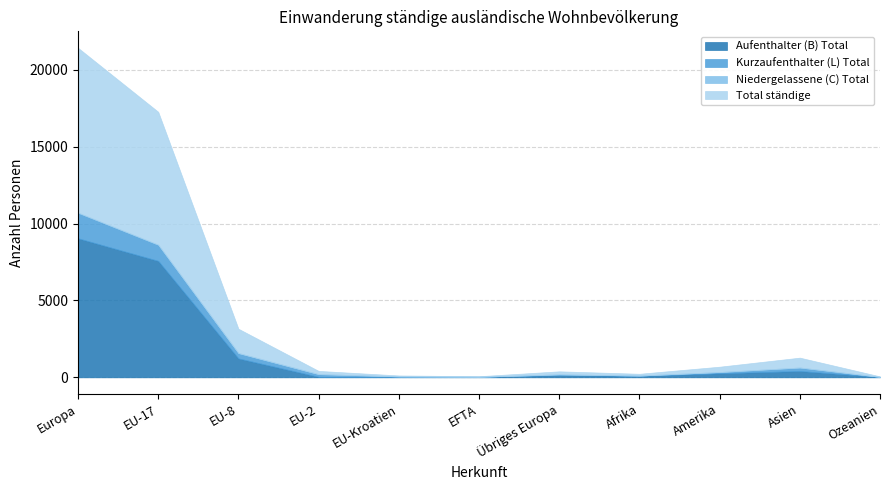

What is the sum of the Total ständige values at EU-17 and Europa?

19351